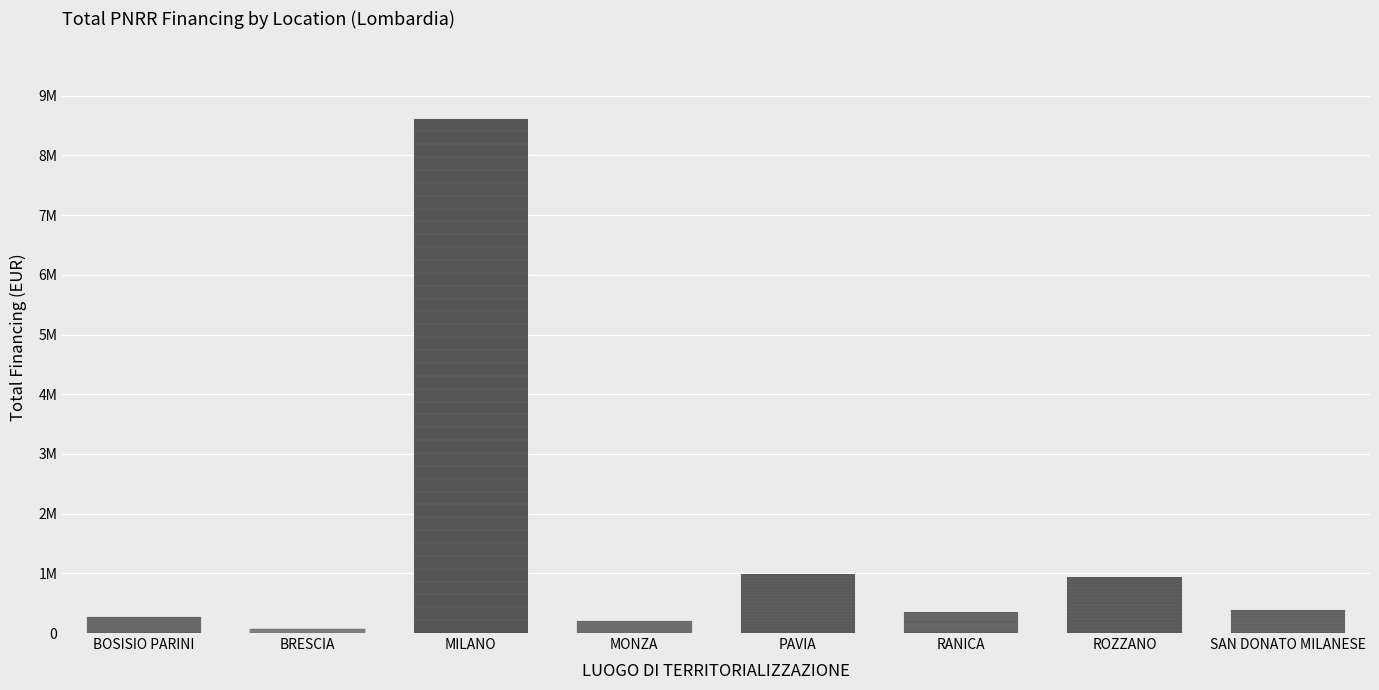

What is the difference between the maximum and minimum values?

8553609.1